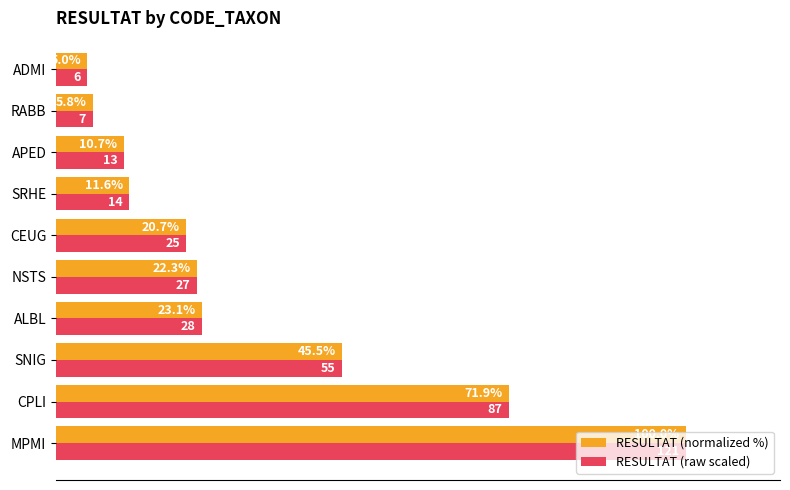

Where is RESULTAT (raw scaled) nearest to the value 52?

SNIG